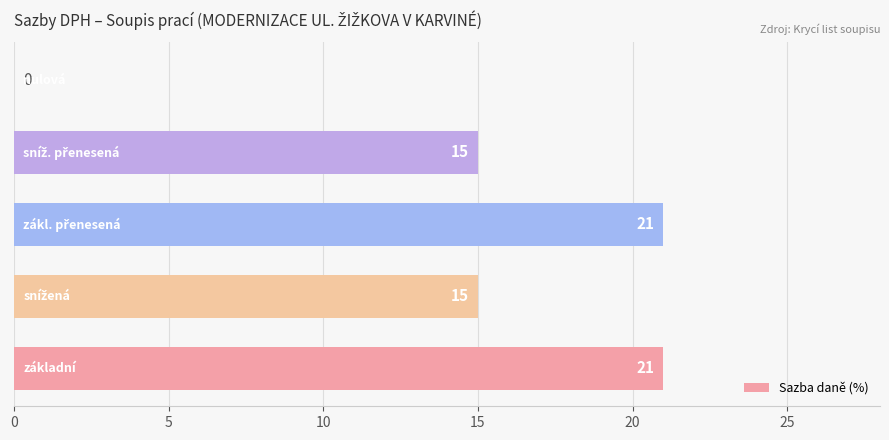

What is the greatest value displayed?

21